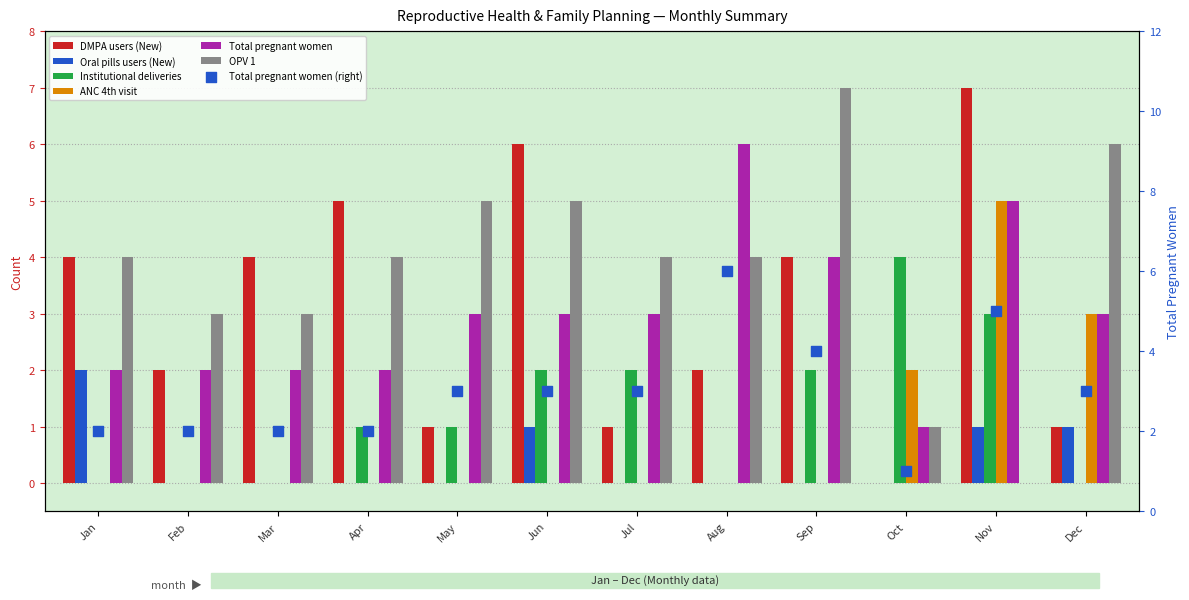

Is the value of Oral pills users (New) at Jul greater than the value of ANC 4th visit at Aug?

No